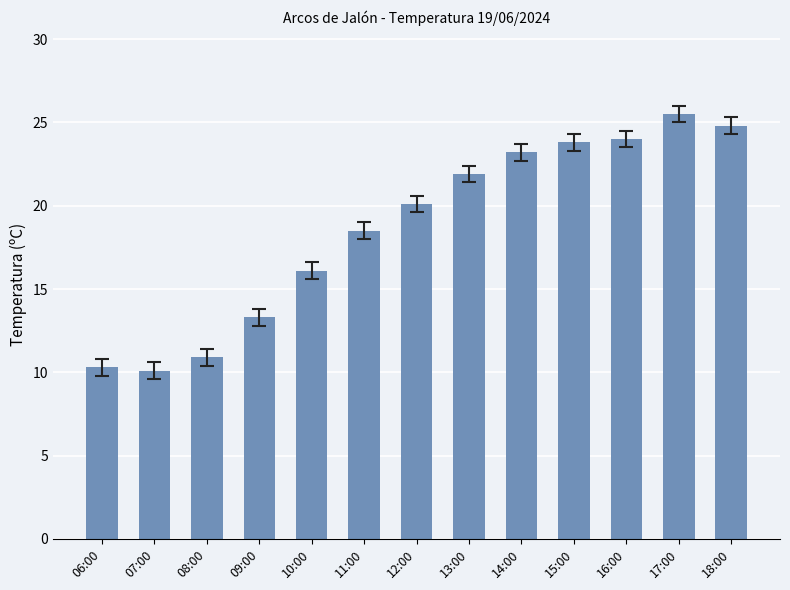

Approximately how many times larger is the value at 18:00 compared to 07:00?

2.5